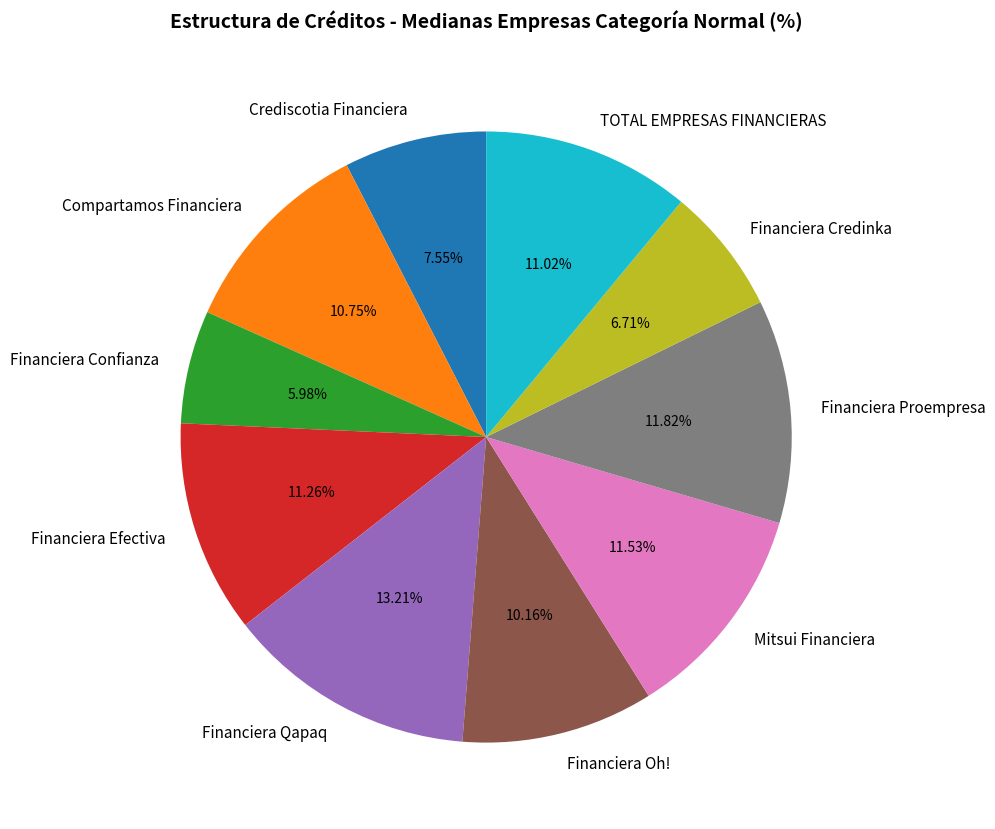

Does Mitsui Financiera account for over 50% of the chart?

No